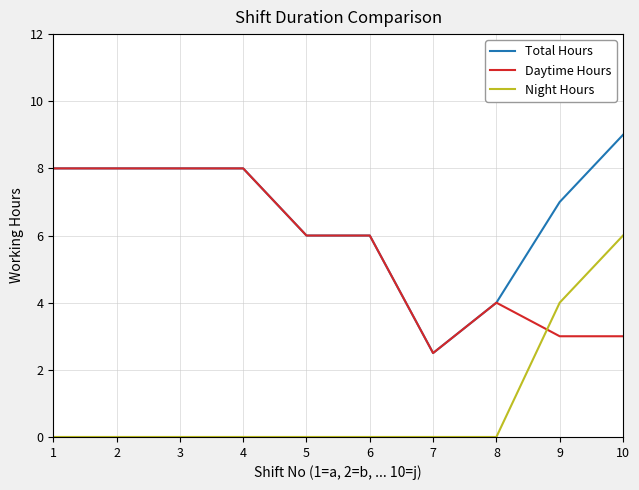

List the series in order of their peak value, highest first.

Total Hours, Daytime Hours, Night Hours